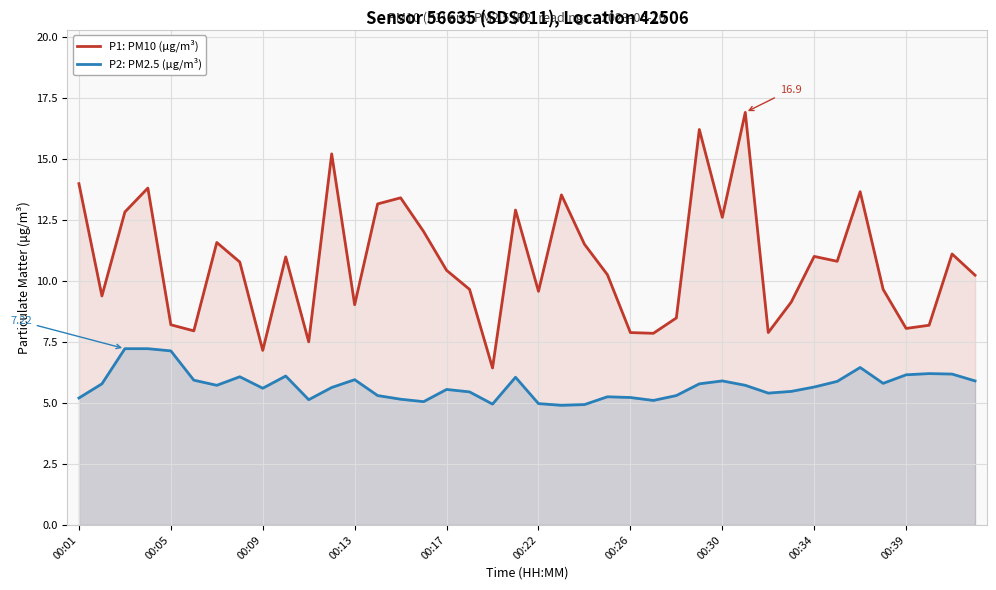

Which series has the widest spread of values?

P1: PM10 (µg/m³)